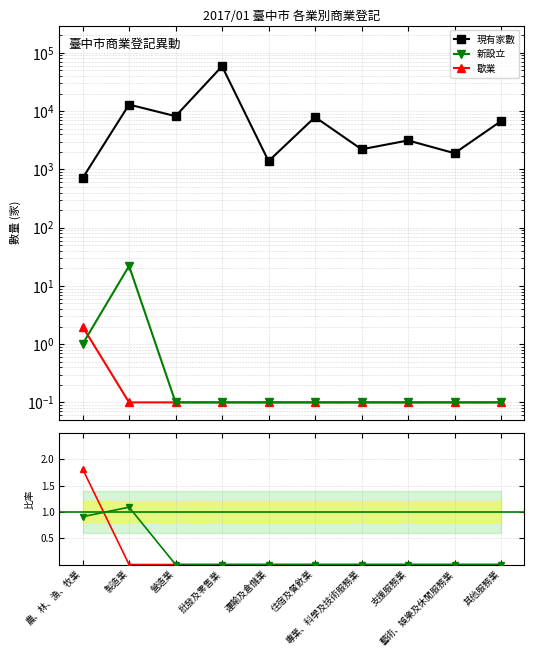

What is the minimum value for 現有家數?

705.0